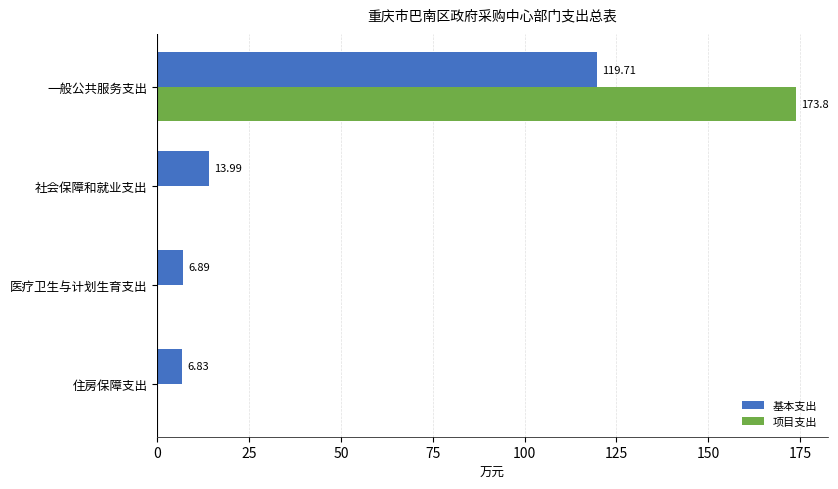

What is the sum of the 项目支出 values at 一般公共服务支出 and 社会保障和就业支出?

173.8